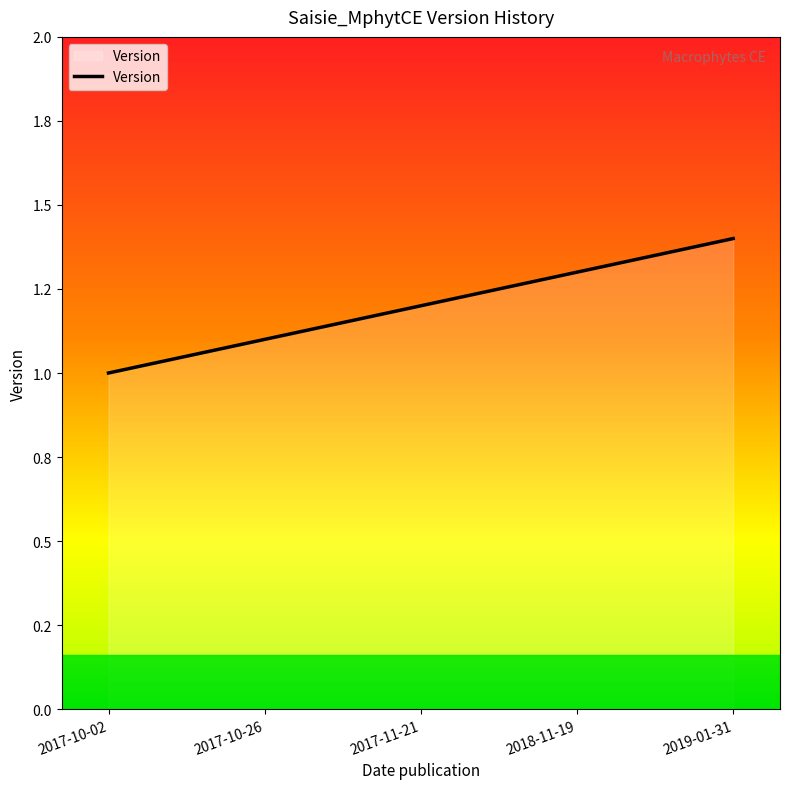

Does the chart display data point markers on the line(s)?

No